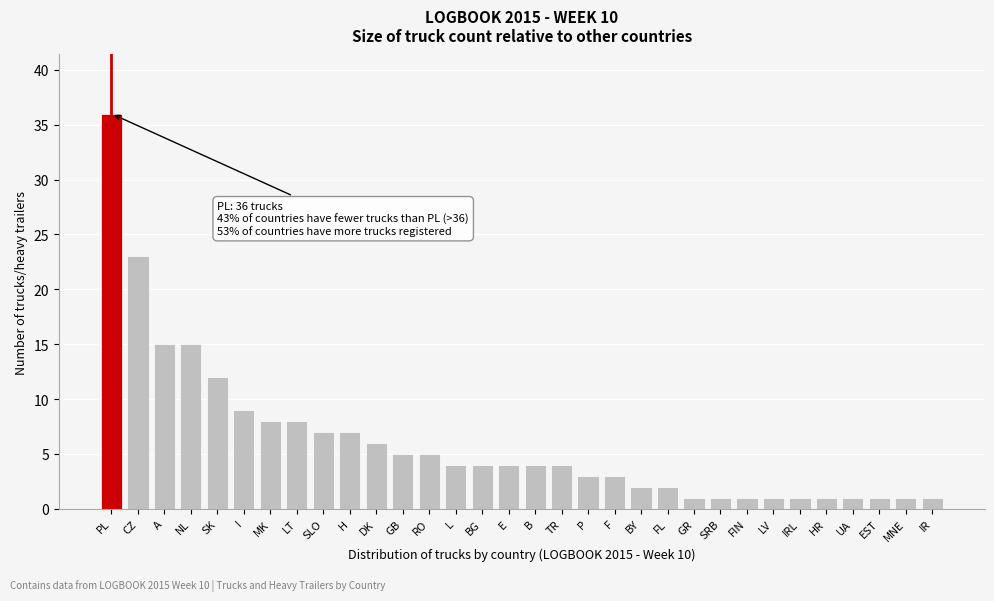

At which category does the chart reach its peak across all series?

PL